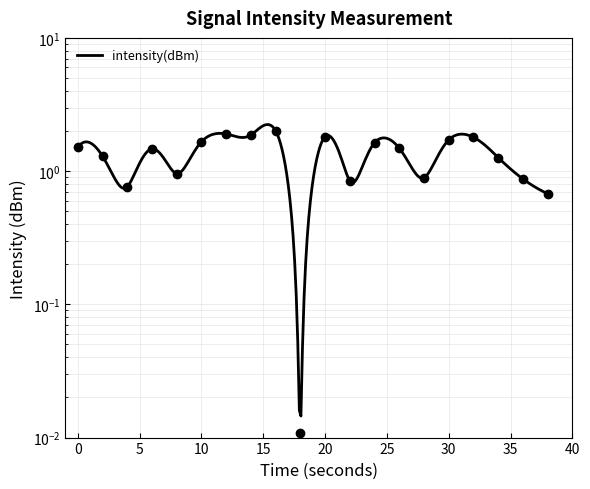

The value at 10 is 1.5. True or false?

True